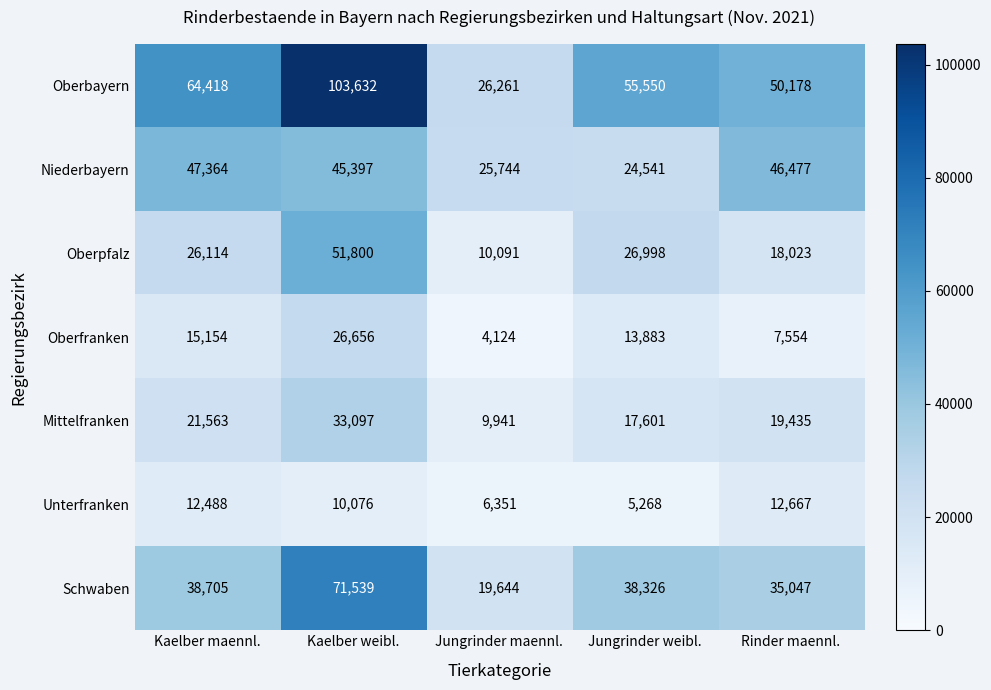

True or false: Oberfranken has a value of 6485 at Jungrinder weibl..

False